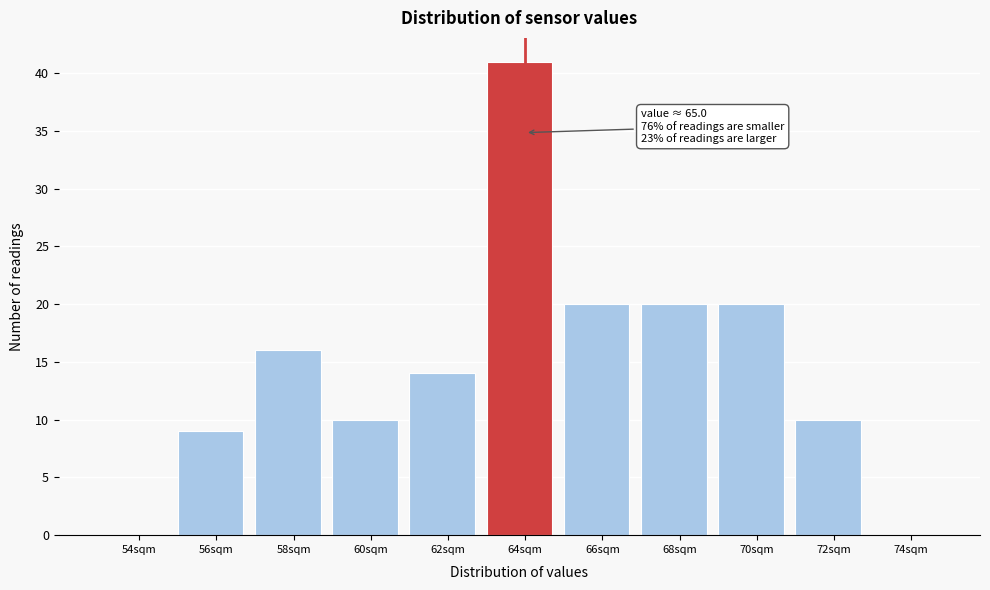

Reading left to right, what are all the values shown in this chart?

54sqm=0	56sqm=9	58sqm=16	60sqm=10	62sqm=14	64sqm=41	66sqm=20	68sqm=20	70sqm=20	72sqm=10	74sqm=0